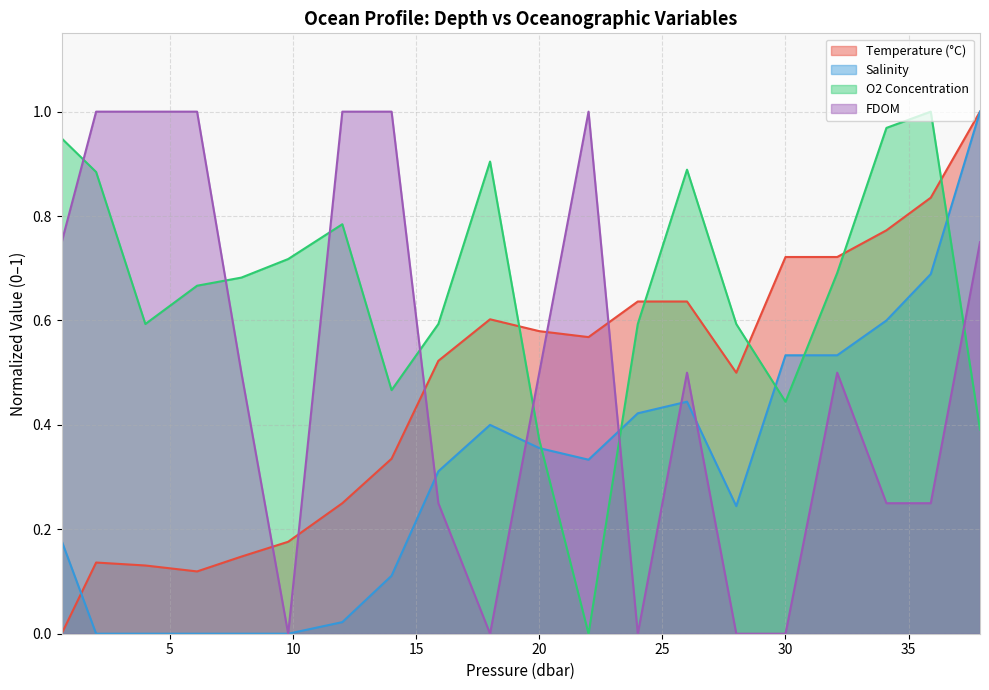

Reading left to right, list all the values displayed in this chart.

t: 0.0	0.1	0.1	0.1	0.1	0.2	0.2	0.3	0.5	0.6	0.6	0.6	0.6	0.6	0.5	0.7	0.7	0.8	0.8	1.0
o2_c: 0.9	0.9	0.6	0.7	0.7	0.7	0.8	0.5	0.6	0.9	0.4	0.0	0.6	0.9	0.6	0.4	0.7	1.0	1.0	0.4
s: 0.2	0.0	0.0	0.0	0.0	0.0	0.0	0.1	0.3	0.4	0.4	0.3	0.4	0.4	0.2	0.5	0.5	0.6	0.7	1.0
fdom: 0.7	1.0	1.0	1.0	0.5	0.0	1.0	1.0	0.2	0.0	0.5	1.0	0.0	0.5	0.0	0.0	0.5	0.2	0.2	0.7